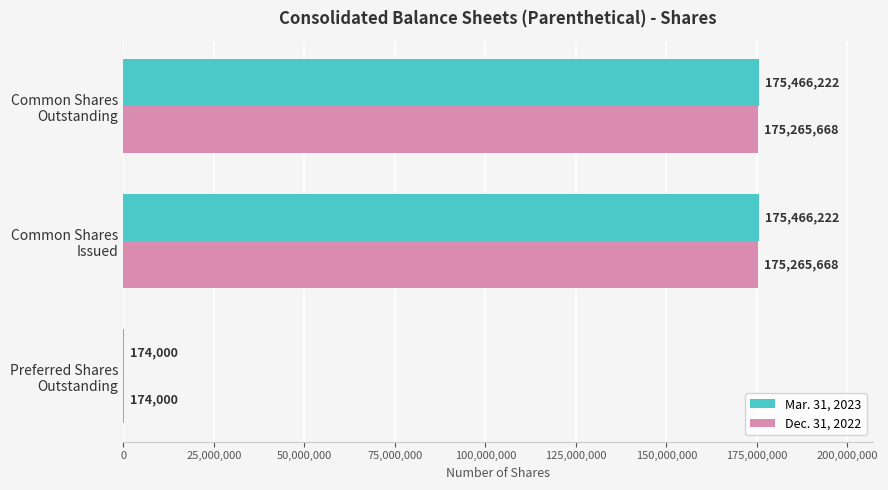

How many Dec. 31, 2022 values are between 174000 and 175265668?

3